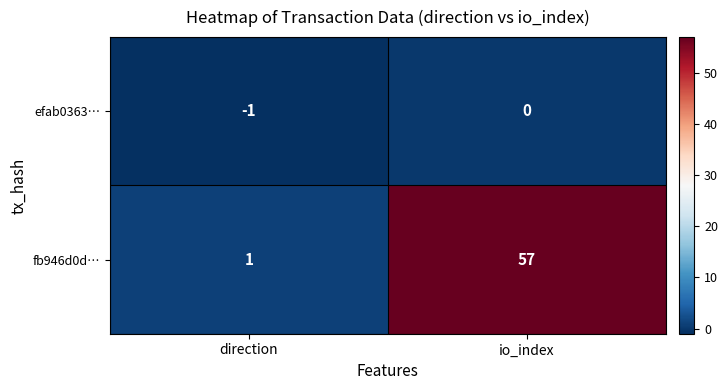

Which category has the lowest value across all series?

direction